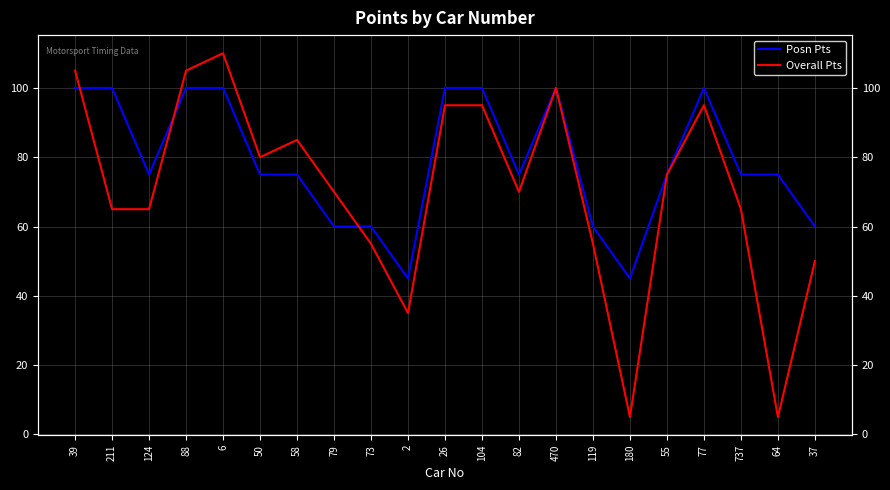

After their last crossing, which series has the higher values: Posn Pts or Overall Pts?

Posn Pts